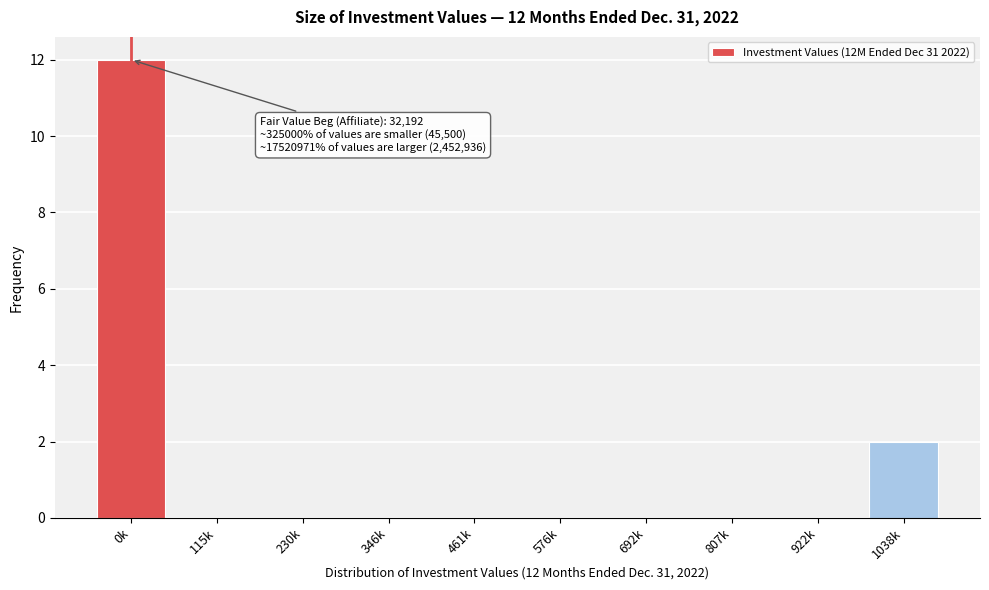

Reading left to right, extract all data points from this chart.

0k=12	115k=0	230k=0	346k=0	461k=0	576k=0	692k=0	807k=0	922k=0	1038k=2